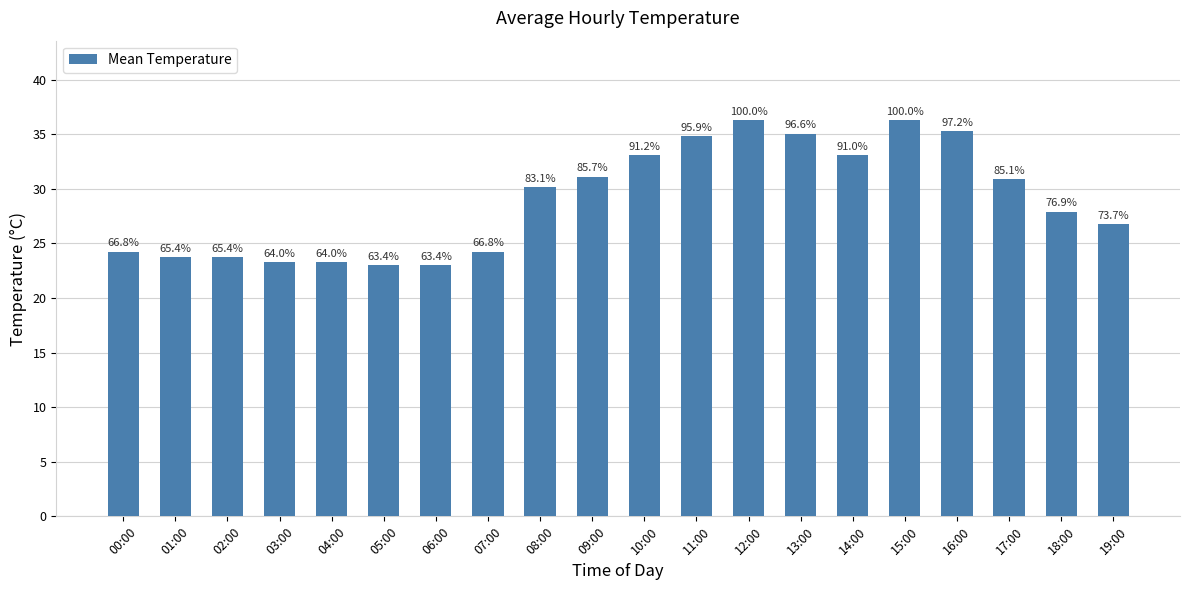

Between 09:00 and 07:00, which is larger?

09:00